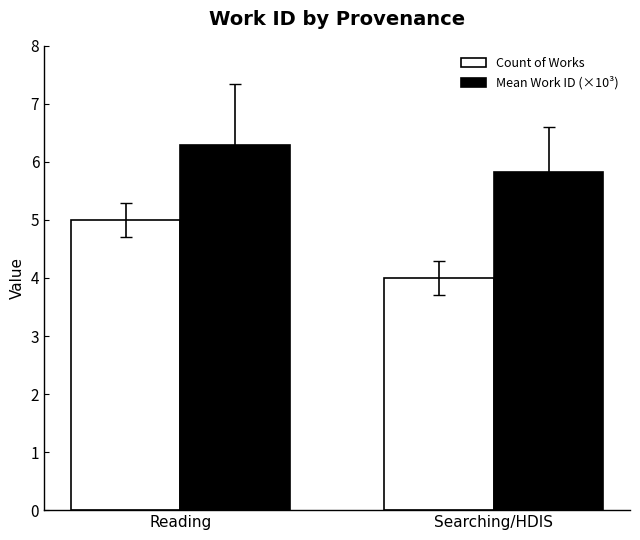

How many data points in Mean Work ID (×10³) are above 6?

1